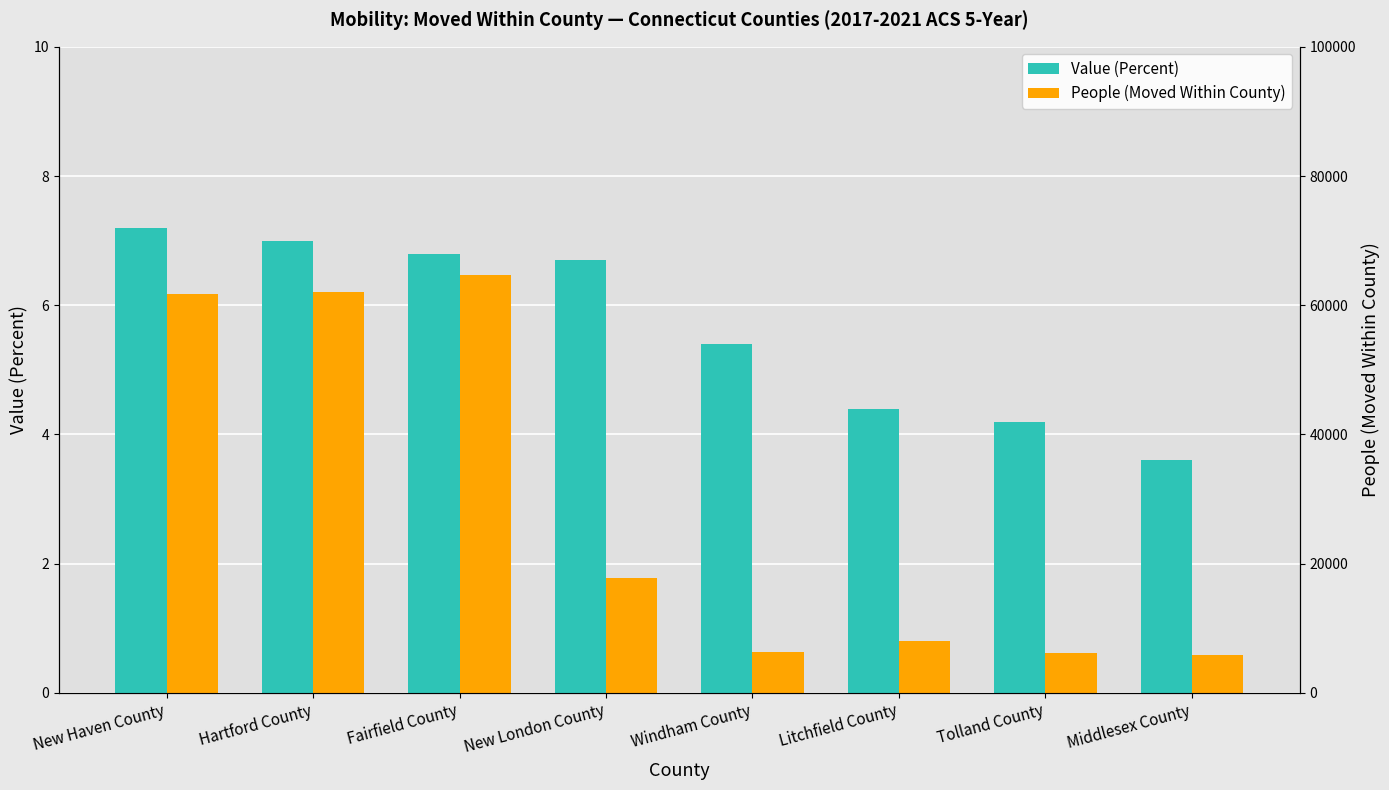

What is the total value across all series at New Haven County?

13.4